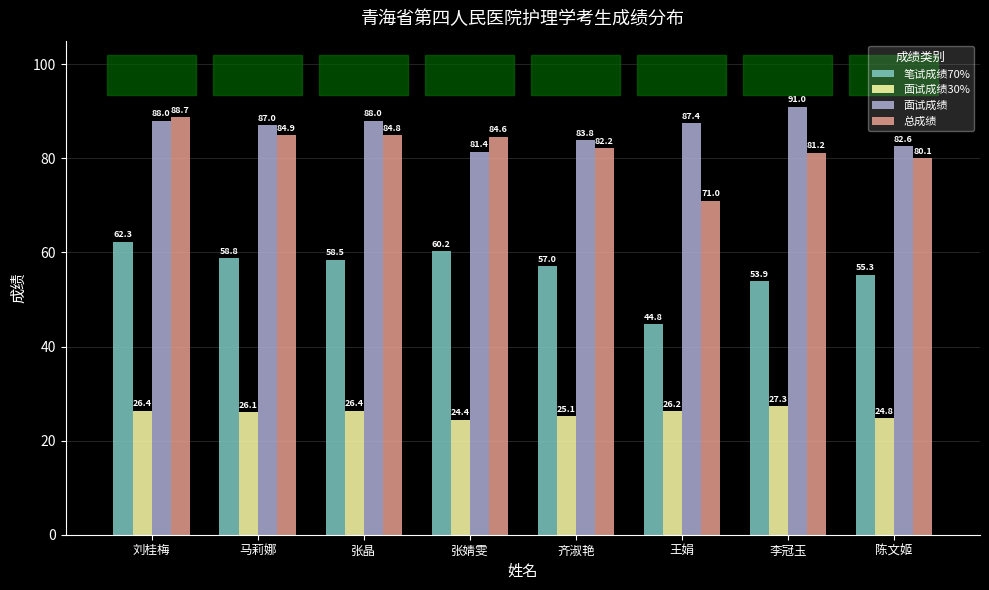

Which series has the widest spread of values?

总成绩